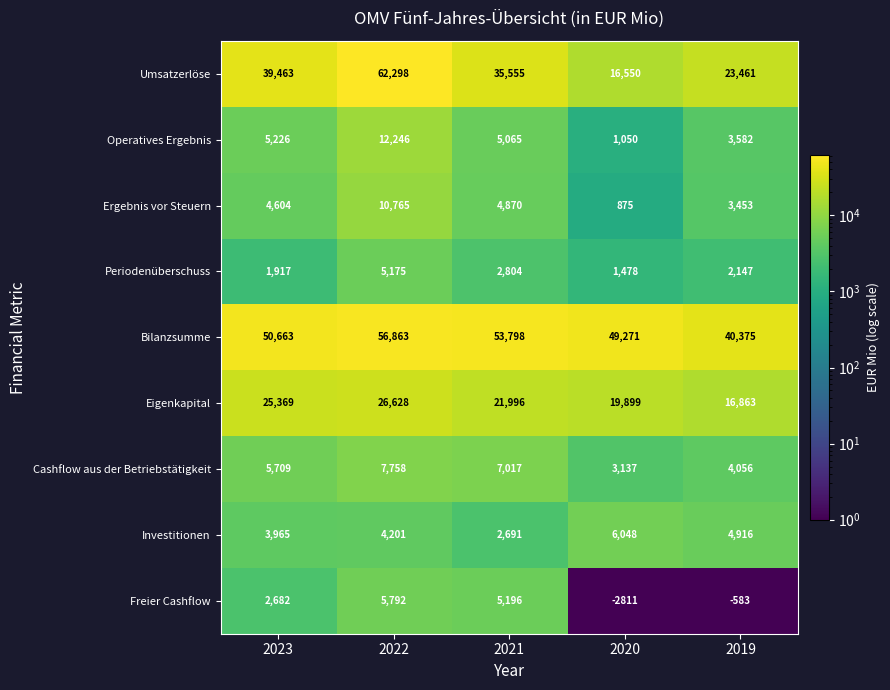

Where is Operatives Ergebnis nearest to the value 6648?

2023